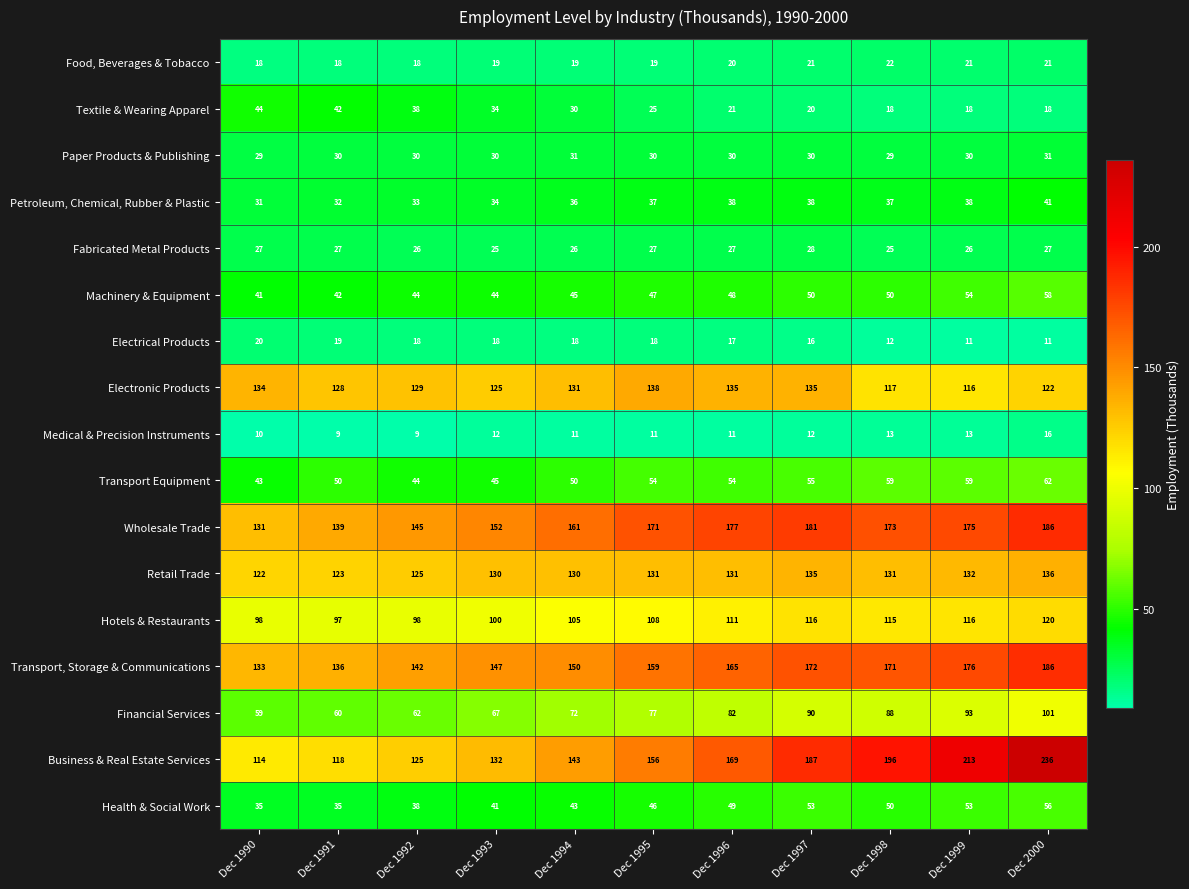

What is the sum of all Health & Social Work values?

499